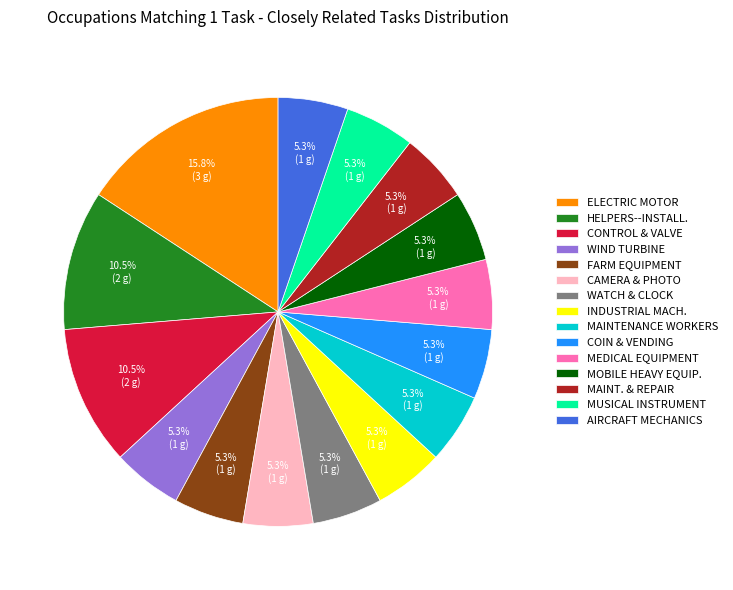

Approximately how many times larger is the value at ELECTRIC MOTOR compared to WIND TURBINE?

3.0